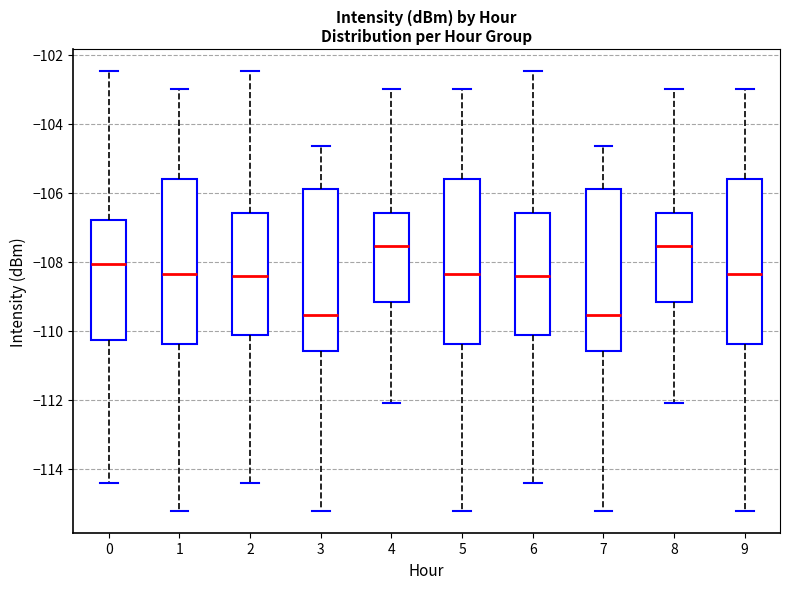

Reading left to right, transcribe this box plot: for each box, give where its median line is, the range the box spans, and where its two whiskers end, as read against the y-axis. The values are not printed on the chart, so give them approximately, as read against the axis.

0: median -108.0, box -110.2 to -106.8, whiskers -114.4 to -102.4
1: median -108.4, box -110.4 to -105.6, whiskers -115.2 to -103.0
2: median -108.4, box -110.2 to -106.6, whiskers -114.4 to -102.4
3: median -109.6, box -110.6 to -105.8, whiskers -115.2 to -104.6
4: median -107.6, box -109.2 to -106.6, whiskers -112.2 to -103.0
5: median -108.4, box -110.4 to -105.6, whiskers -115.2 to -103.0
6: median -108.4, box -110.2 to -106.6, whiskers -114.4 to -102.4
7: median -109.6, box -110.6 to -105.8, whiskers -115.2 to -104.6
8: median -107.6, box -109.2 to -106.6, whiskers -112.2 to -103.0
9: median -108.4, box -110.4 to -105.6, whiskers -115.2 to -103.0